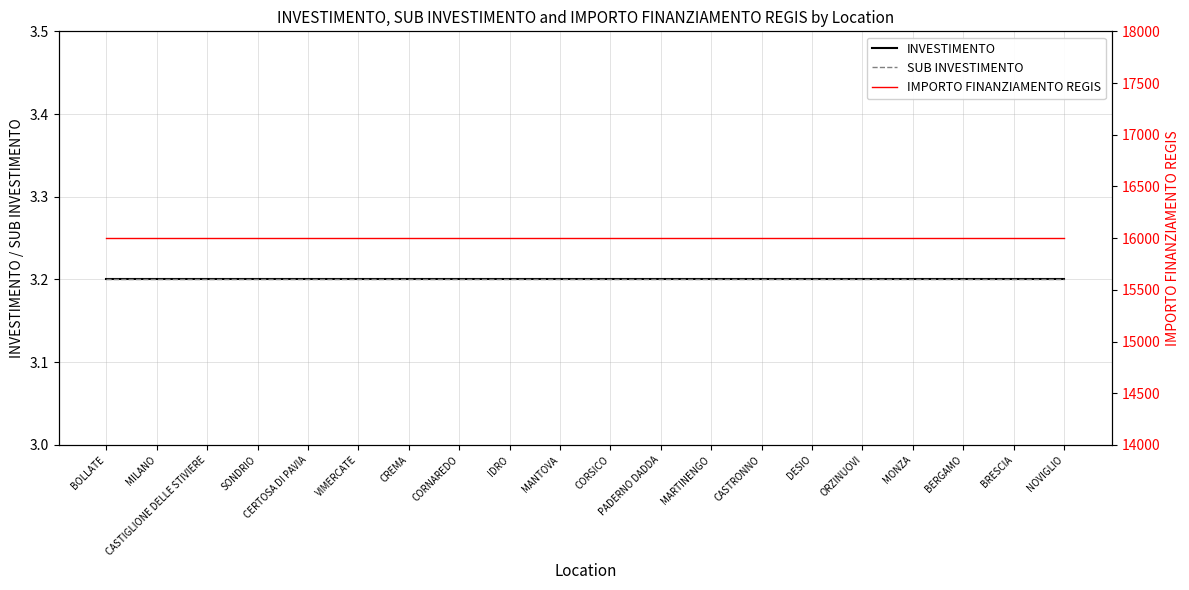

Which series has the largest range (max minus min)?

INVESTIMENTO